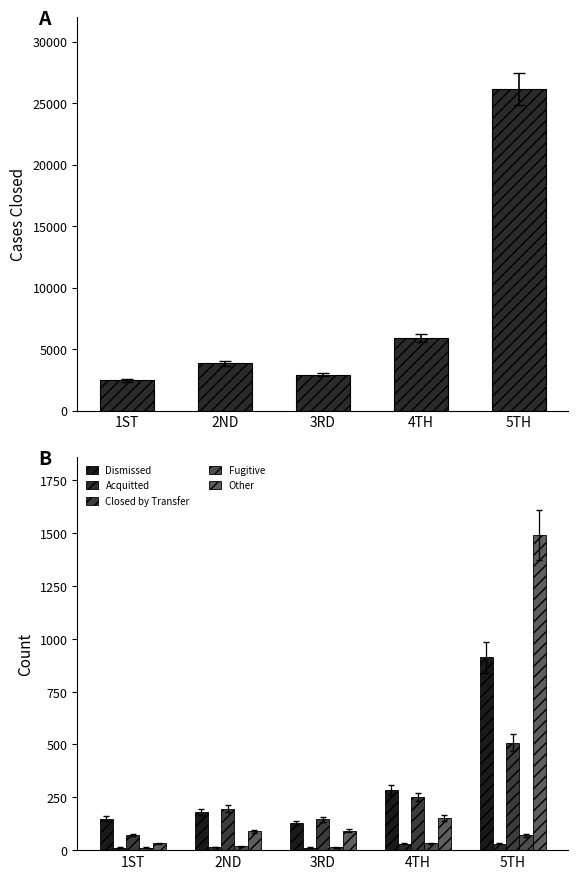

What is the sum of the Cases Closed values at 2ND and 3RD?

6763